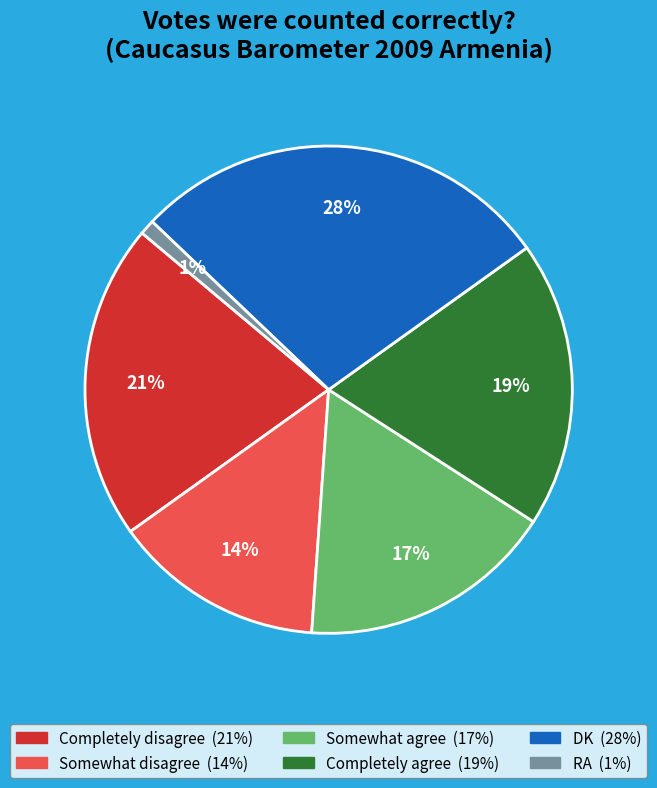

What is the ratio of the value at Somewhat agree to the value at RA?

17.0